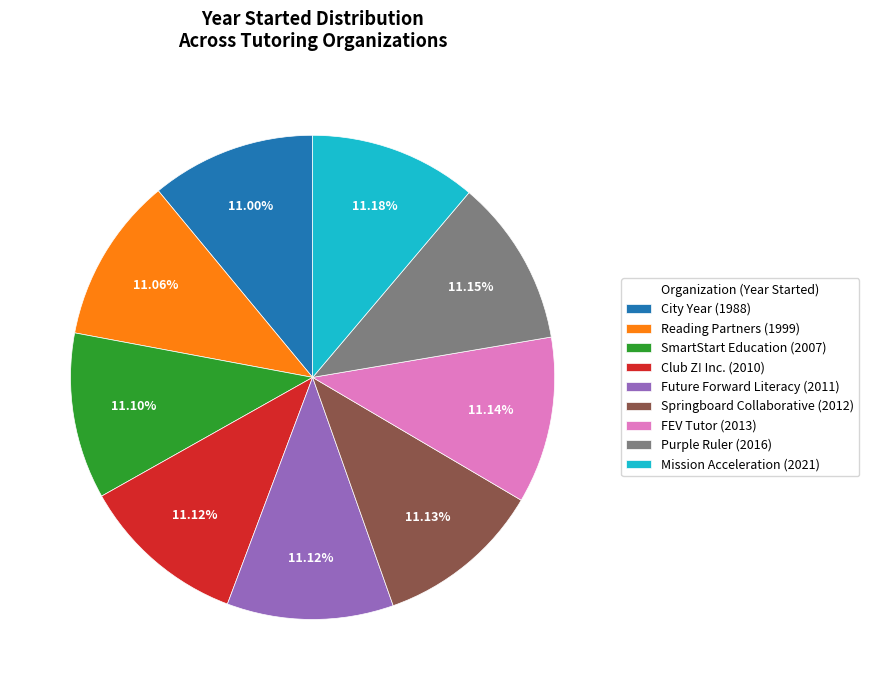

Is there any slice that represents more than half of the pie?

No